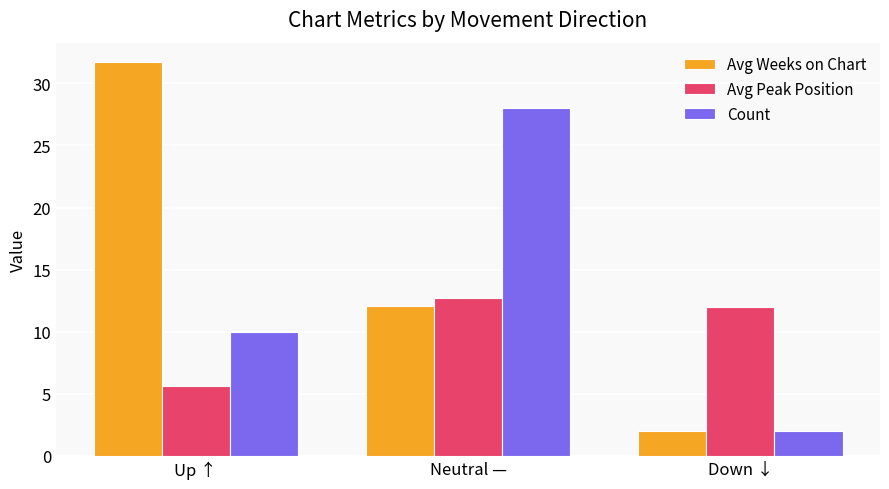

What is the sum of all Avg Peak Position values?

30.3